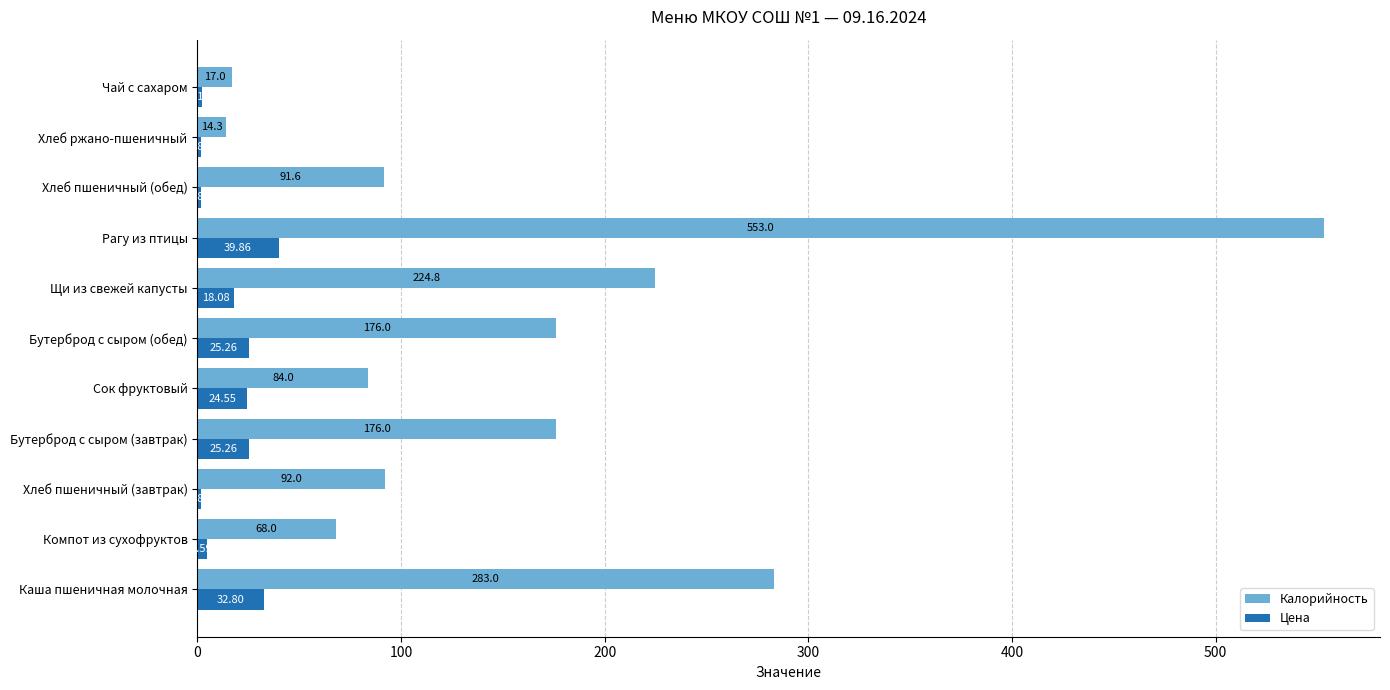

Which series has the largest total across all categories?

Калорийность